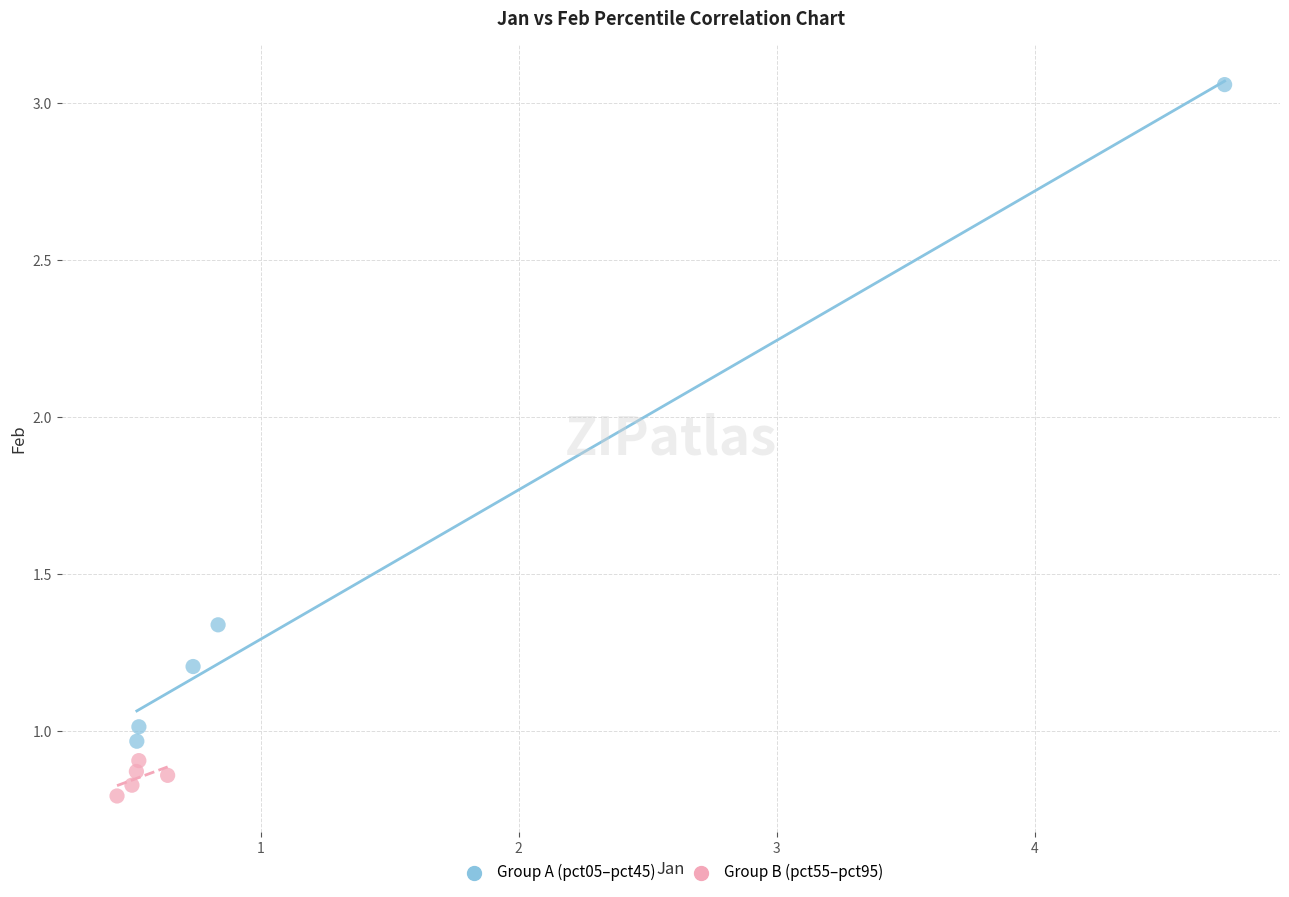

Which series reaches the maximum Y coordinate?

Group A (pct05–pct45)